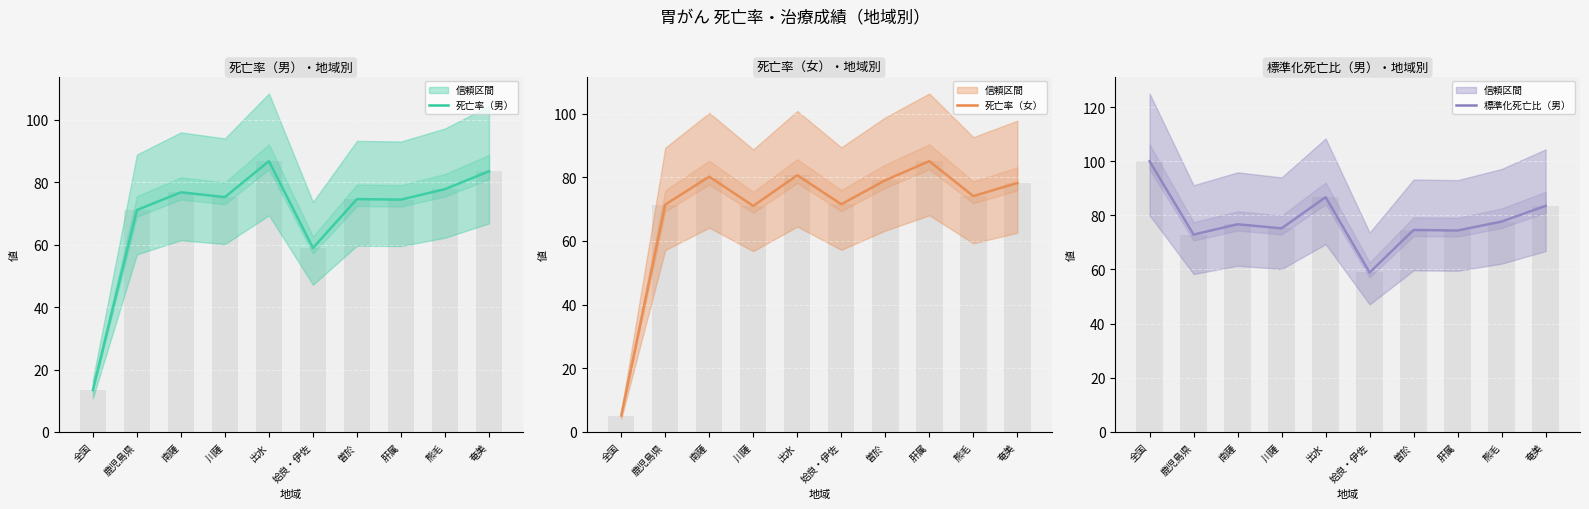

What is the label of the 5th bar from the left?

出水